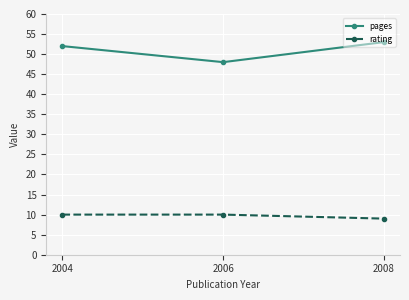

What is the sum of the rating values at 2008 and 2006?

19